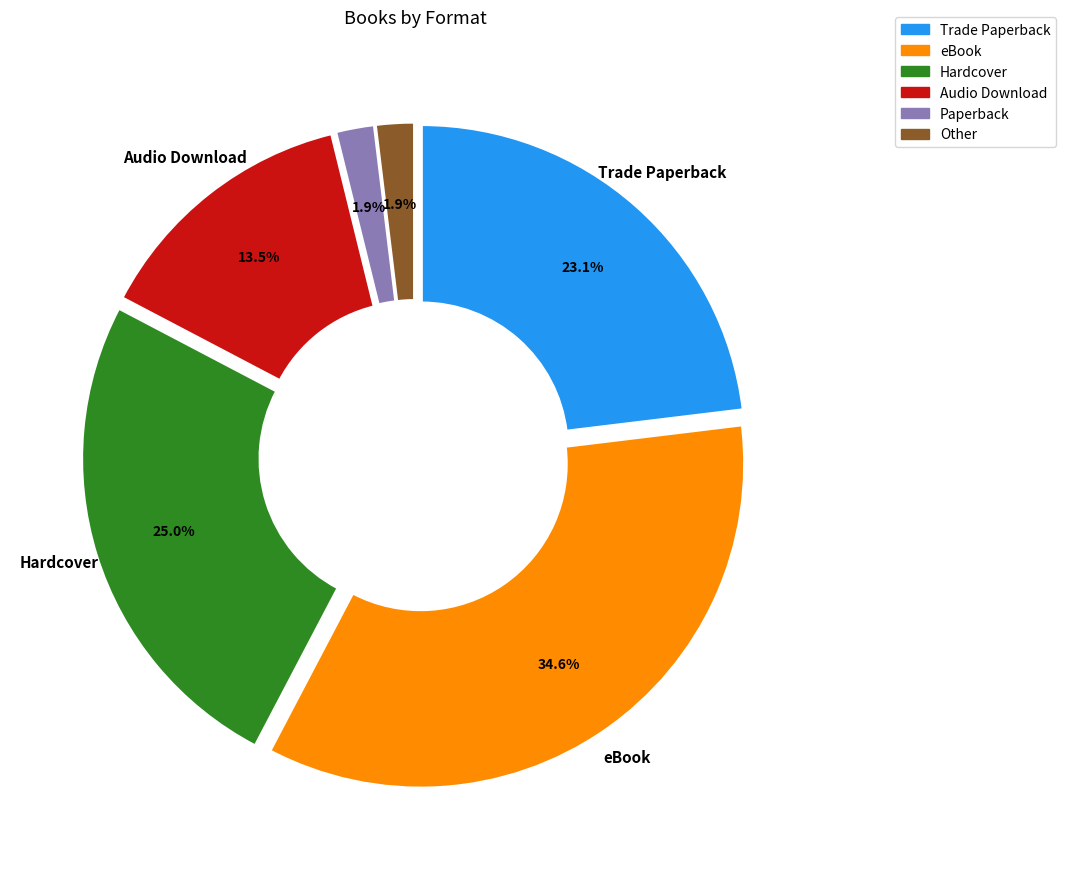

What percentage is the Trade Paperback slice, to the nearest percent?

23%